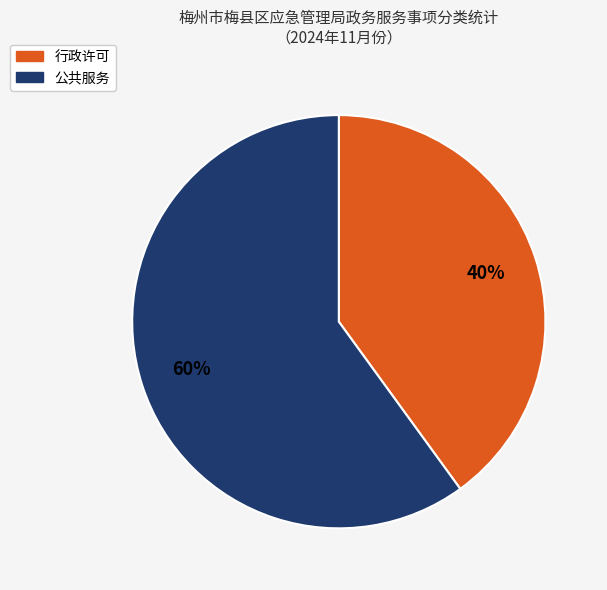

Which slice is the largest?

公共服务